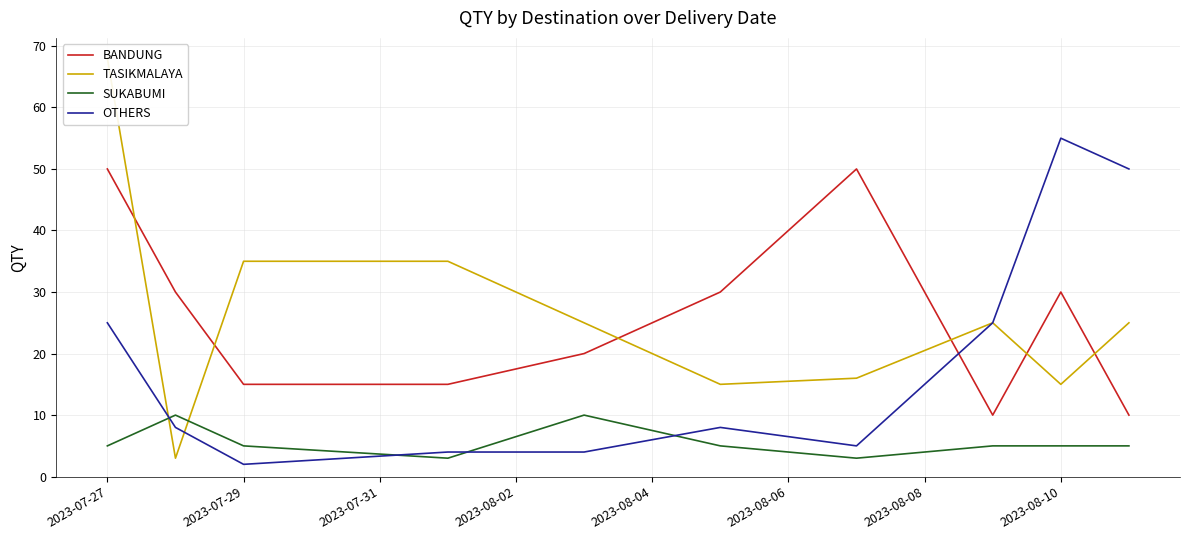

Reading right to left, transcribe all the data shown in this chart.

BANDUNG: 10	30	10	50	30	20	15	15	30	50
TASIKMALAYA: 25	15	25	16	15	25	35	35	3	68
SUKABUMI: 5	5	5	3	5	10	3	5	10	5
OTHERS: 50	55	25	5	8	4	4	2	8	25